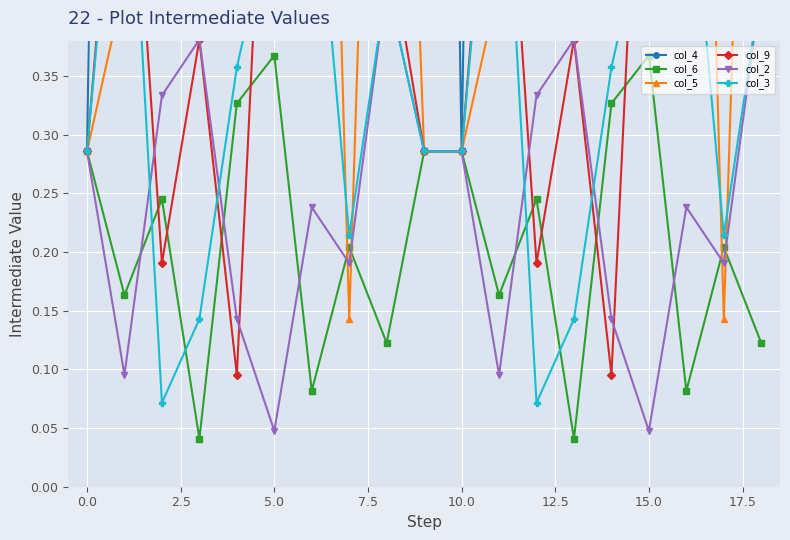

How many lines are shown in the chart?

6